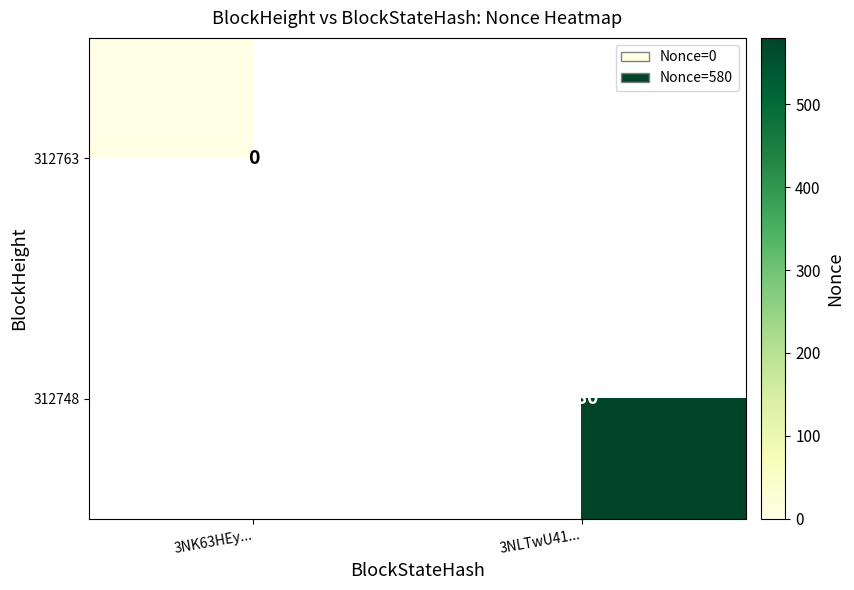

The value of 312748 at 3NLTwU41... is 580. True or false?

True